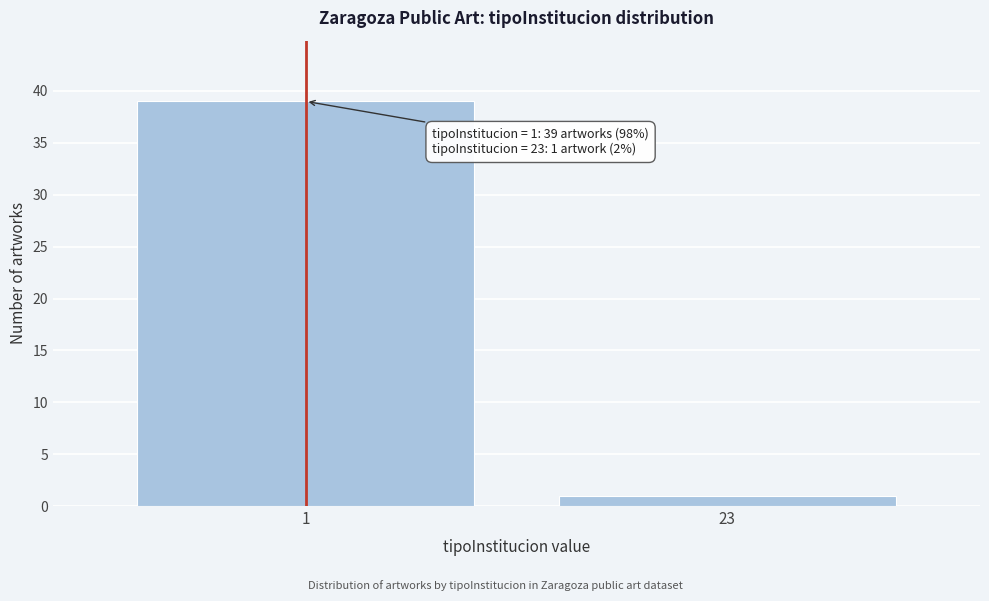

Reading right to left, extract all data points from this chart.

23=1	1=39